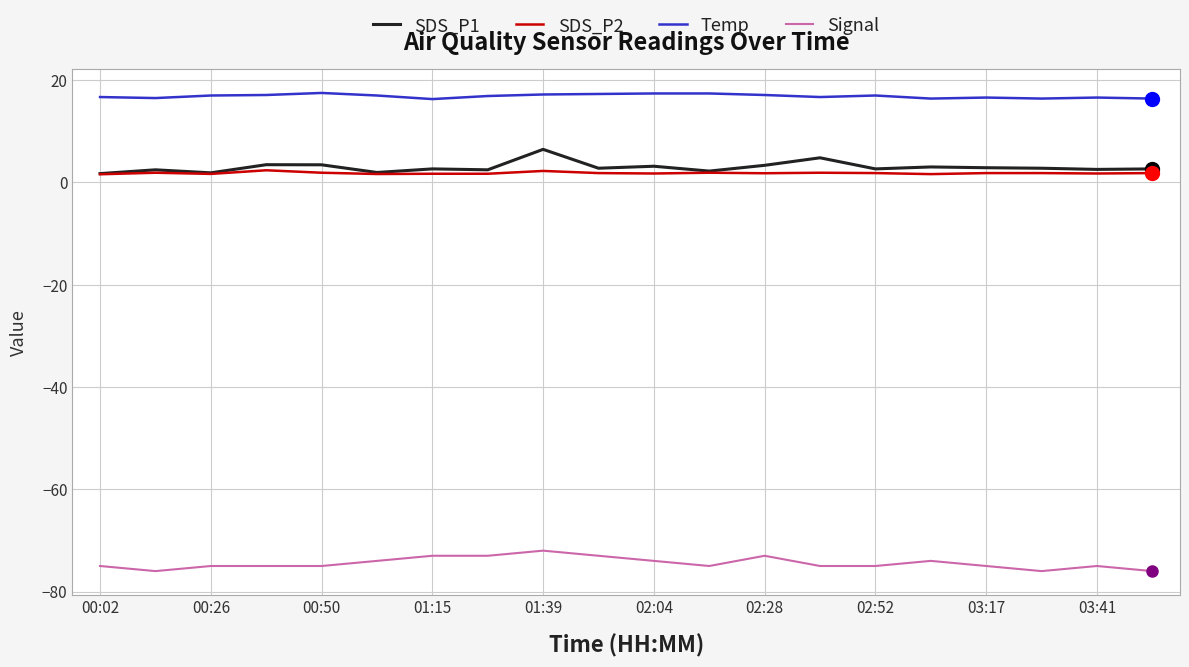

Which series has the largest total across all categories?

Temp